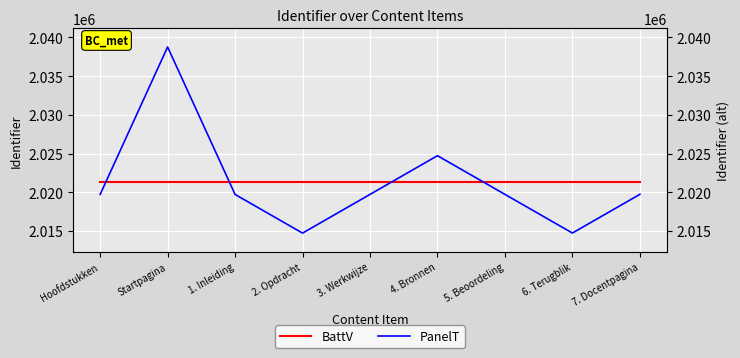

Count the number of categories in the chart.

9